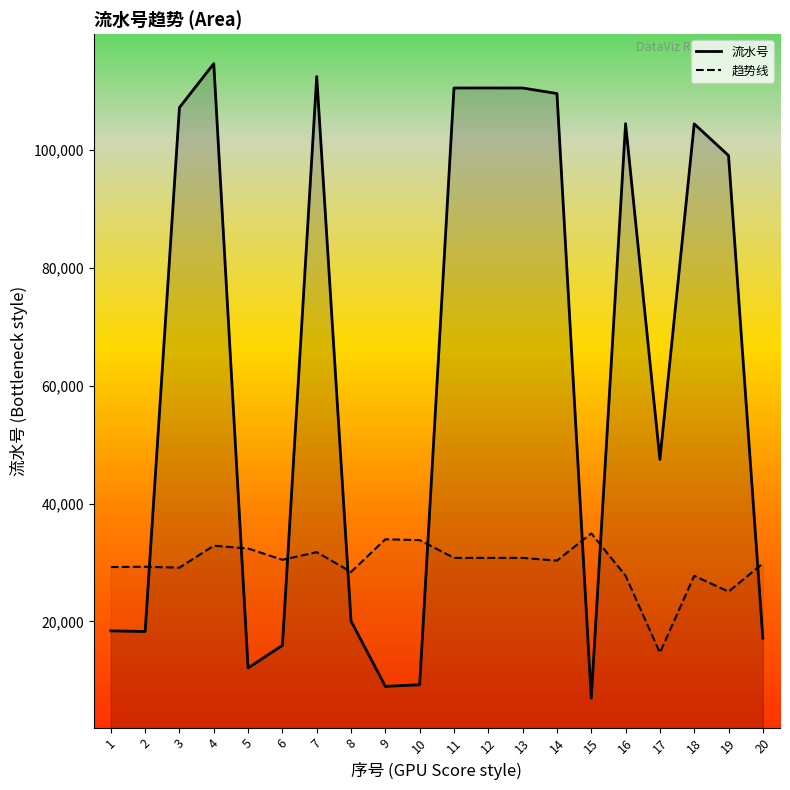

Is it true that 趋势线 equals 46527.8 at 3?

False